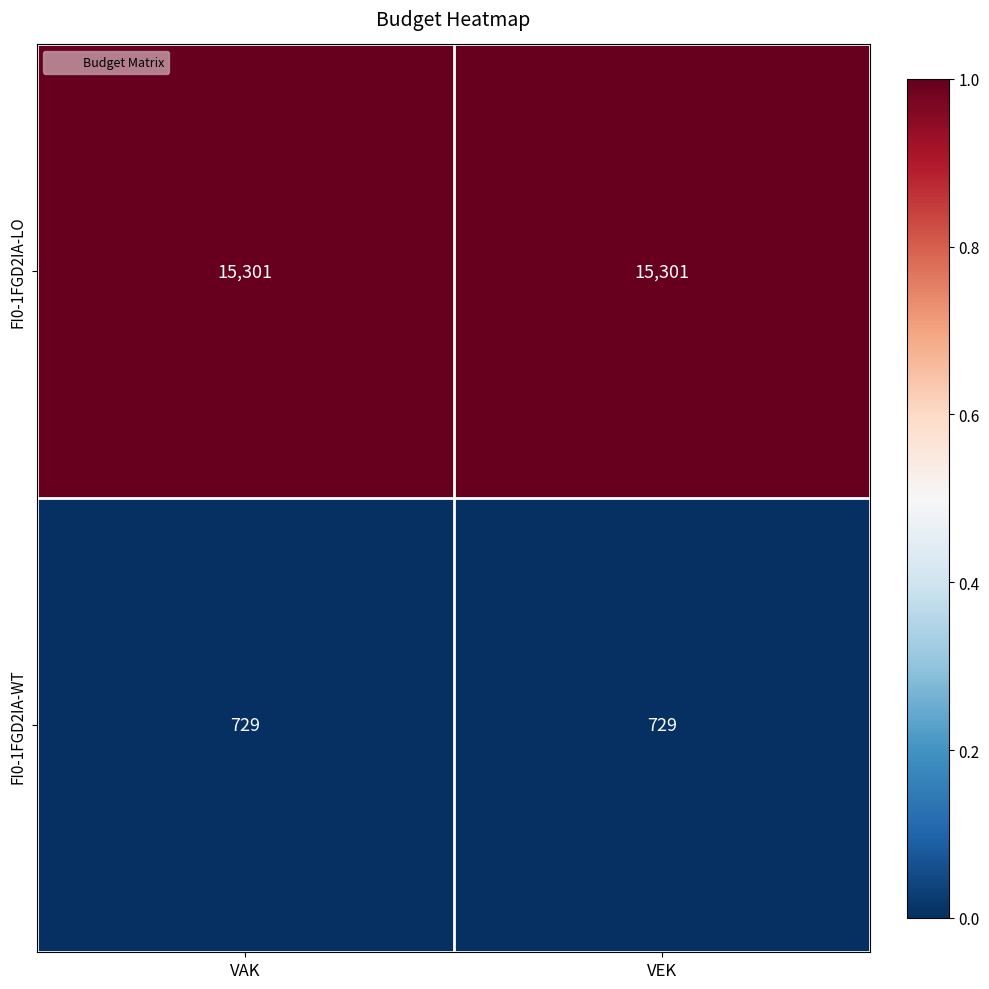

What is the total value across all series at VEK?

16030